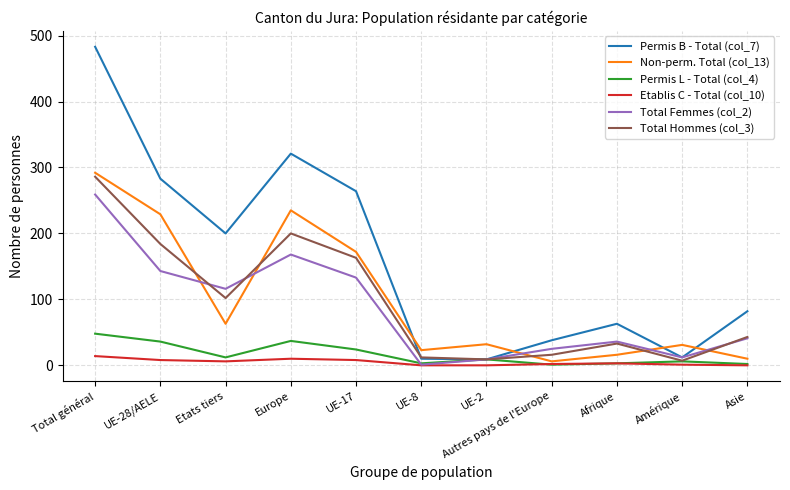

True or false: Total Femmes (col_2) has more than 0 points higher than both neighbors.

True